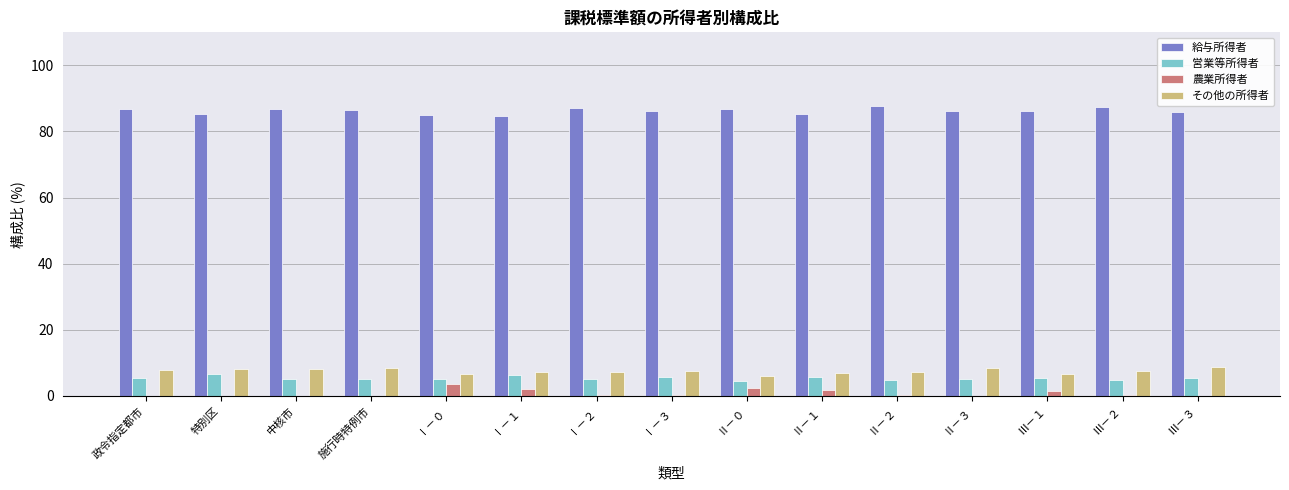

Is the value of 農業所得者 at Ⅰ－３ greater than the value of 給与所得者 at 政令指定都市?

No